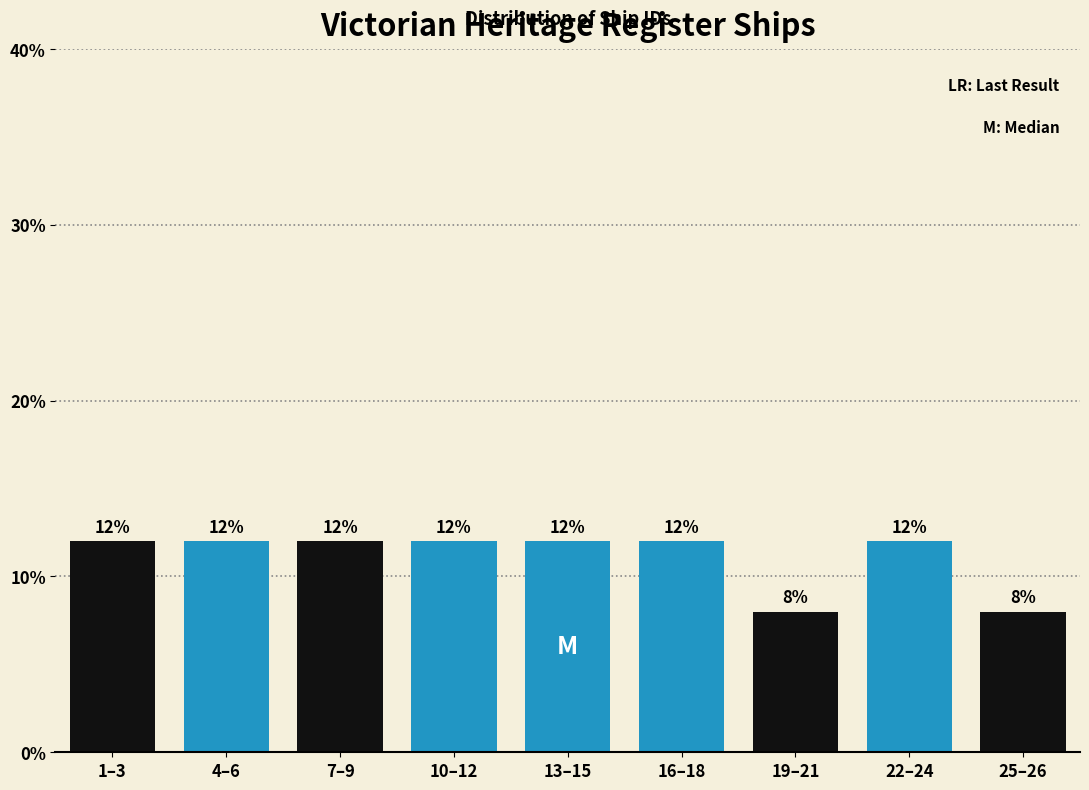

Reading right to left, extract all data points from this chart.

25–26=8	22–24=12	19–21=8	16–18=12	13–15=12	10–12=12	7–9=12	4–6=12	1–3=12